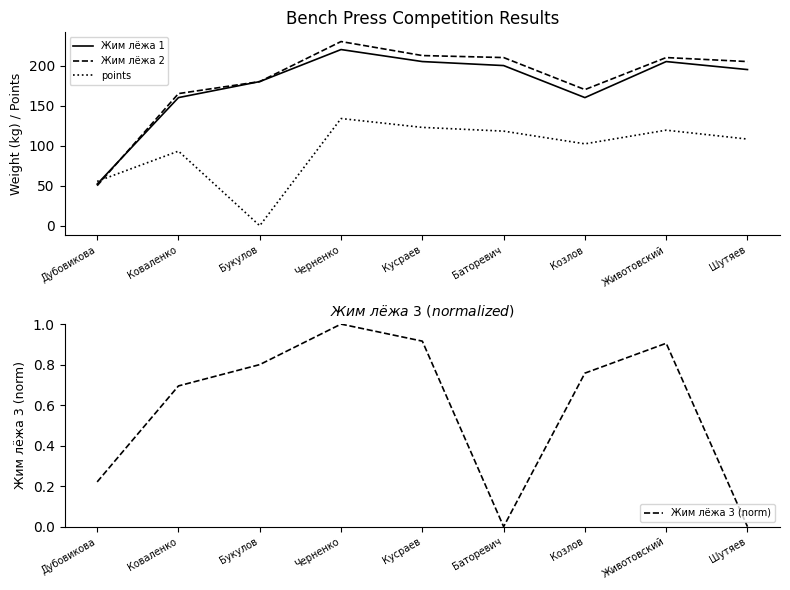

Rank the series at Животовский from lowest to highest value.

Жим лёжа 3 (norm), points, Жим лёжа 1, Жим лёжа 2